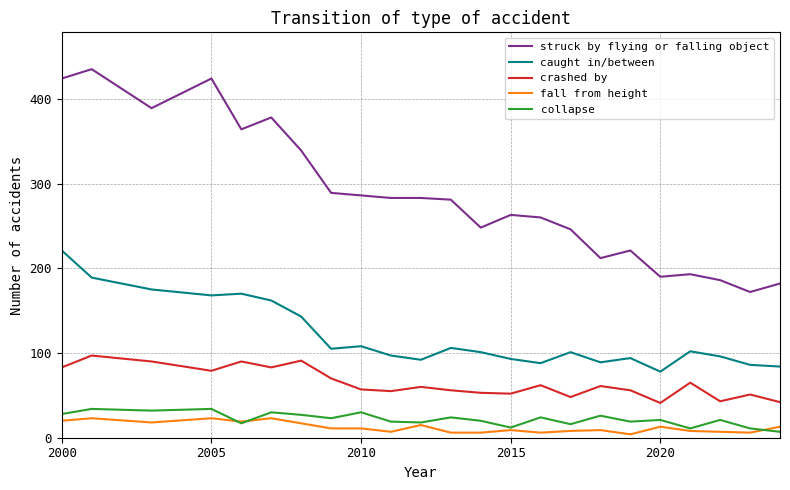

Which series has the largest total across all categories?

struck by flying or falling object